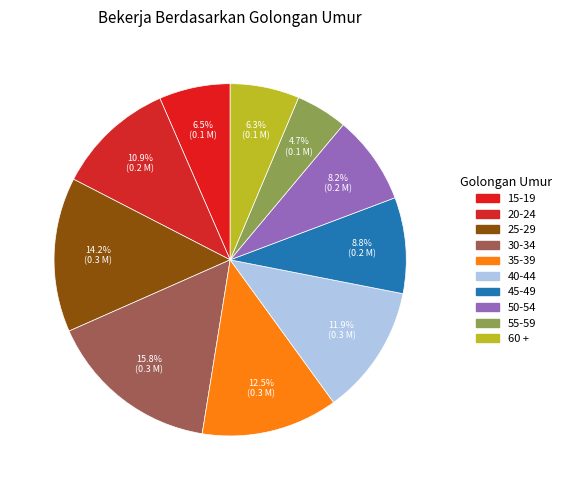

Is there any slice that represents more than half of the pie?

No